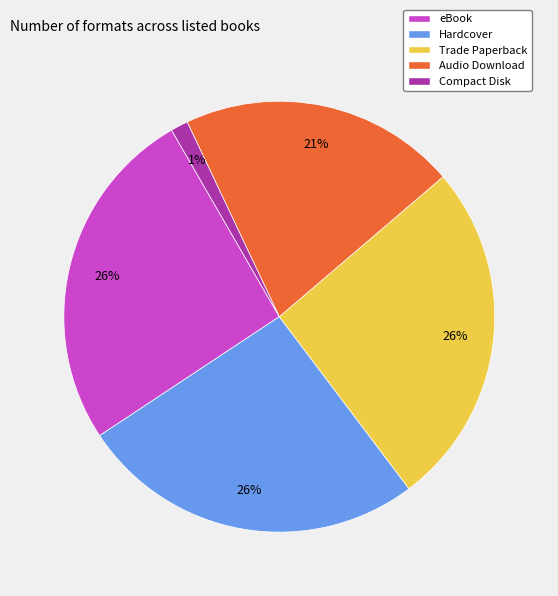

Which category has the smallest portion of the pie?

Compact Disk